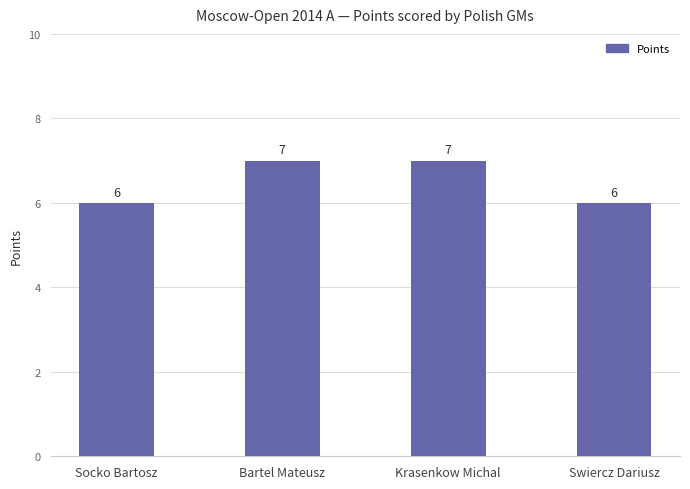

Reading left to right, transcribe all the data shown in this chart.

6	7	7	6